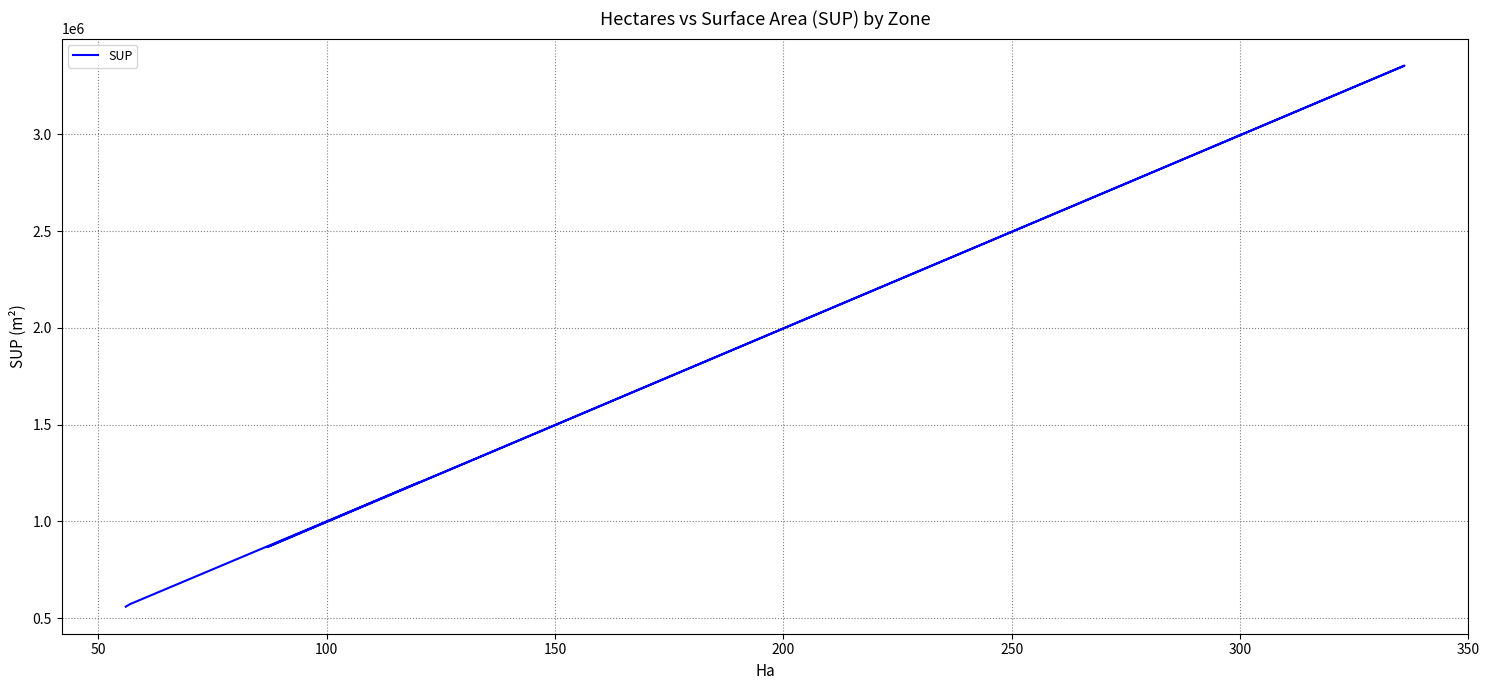

What is the difference between the second highest and second lowest values?

1104845.1